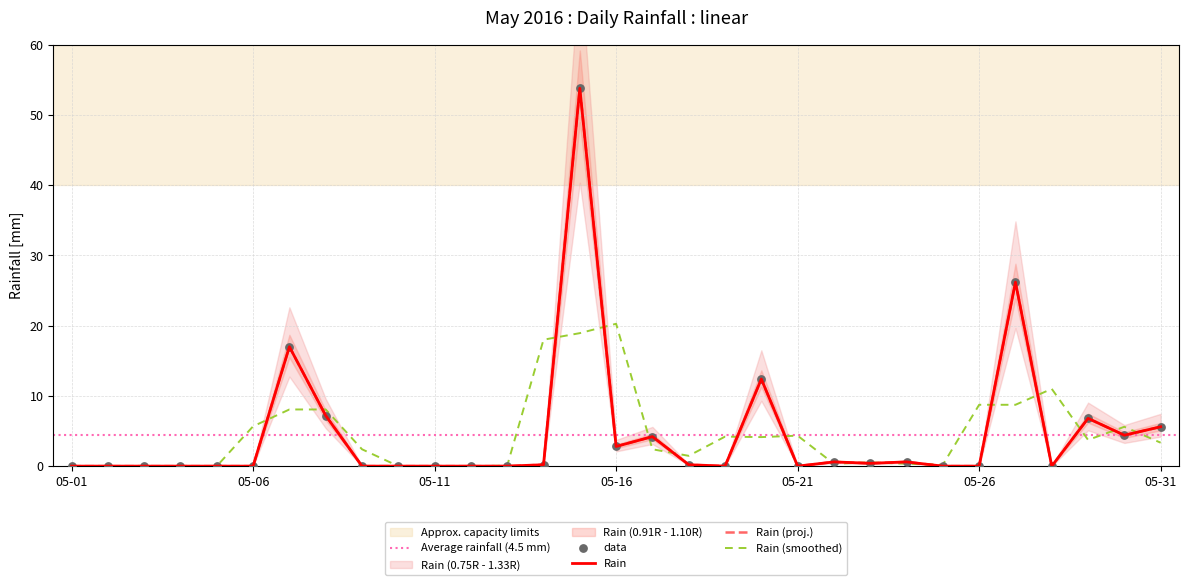

Which has a higher value, 2016-05-12 or 2016-05-16?

2016-05-16